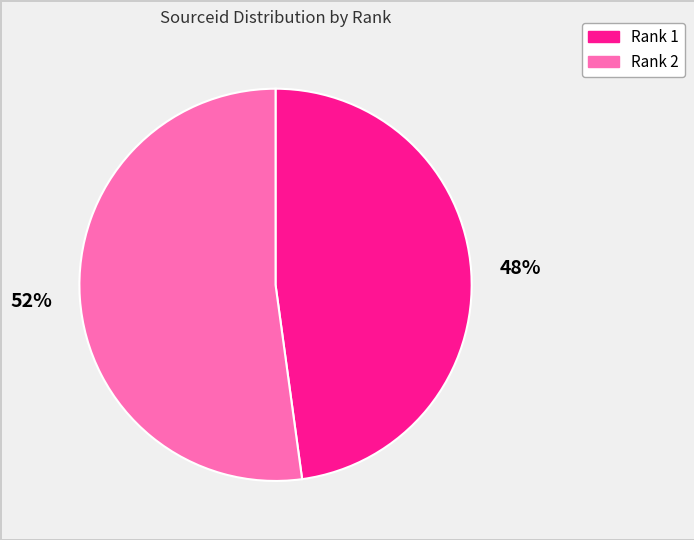

Which category has the smallest portion of the pie?

Rank 1